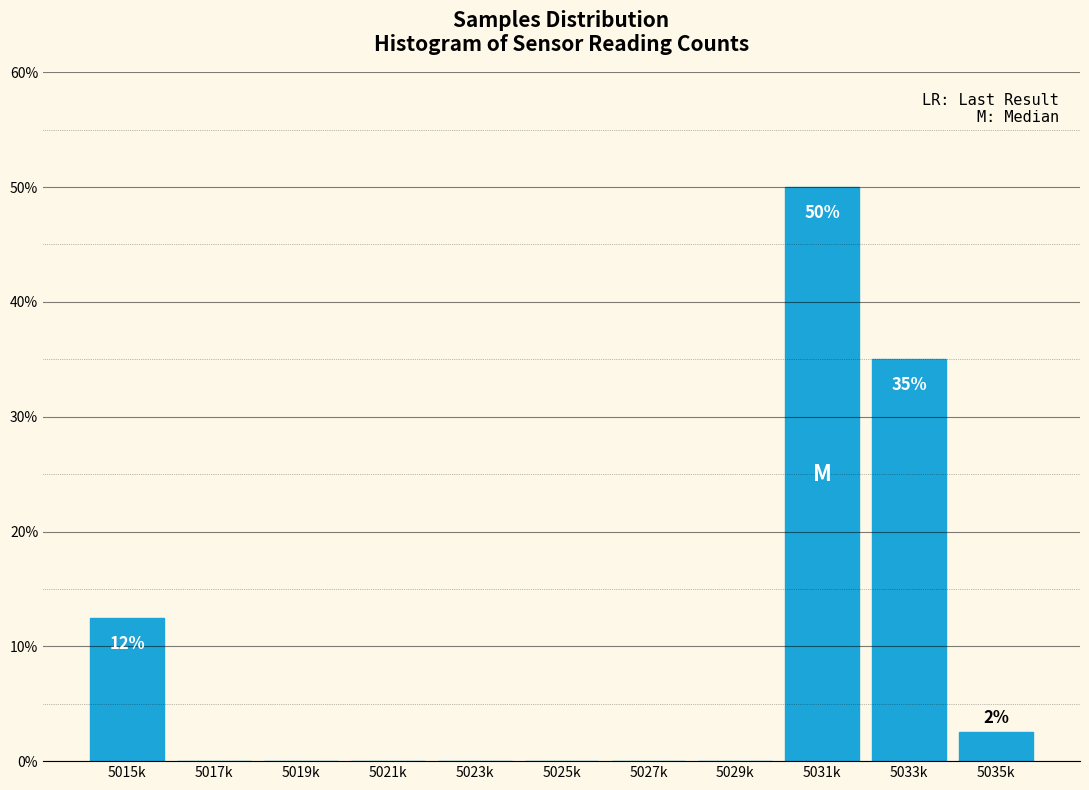

Reading left to right, transcribe all the data shown in this chart.

5015k=12.5	5017k=0.0	5019k=0.0	5021k=0.0	5023k=0.0	5025k=0.0	5027k=0.0	5029k=0.0	5031k=50.0	5033k=35.0	5035k=2.5